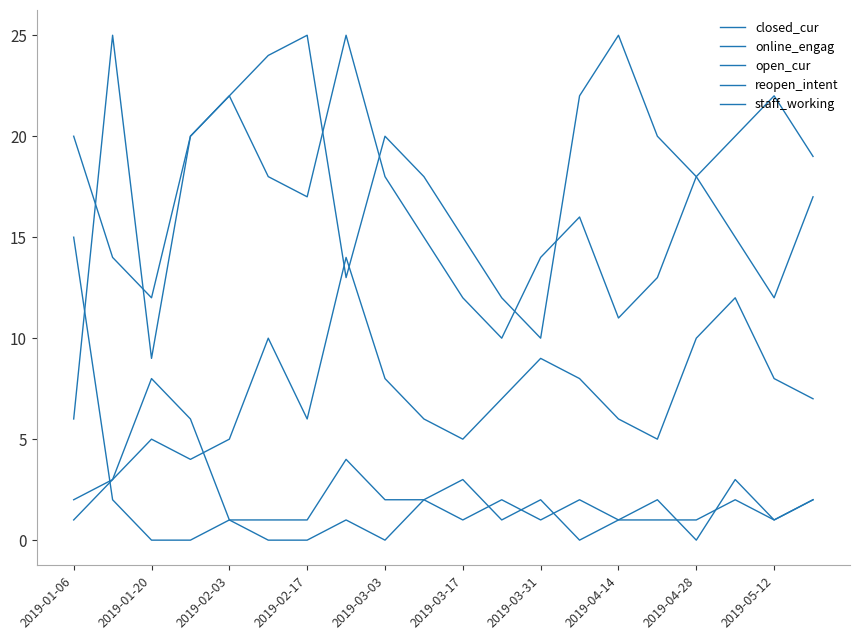

Does the chart display data point markers on the line(s)?

No